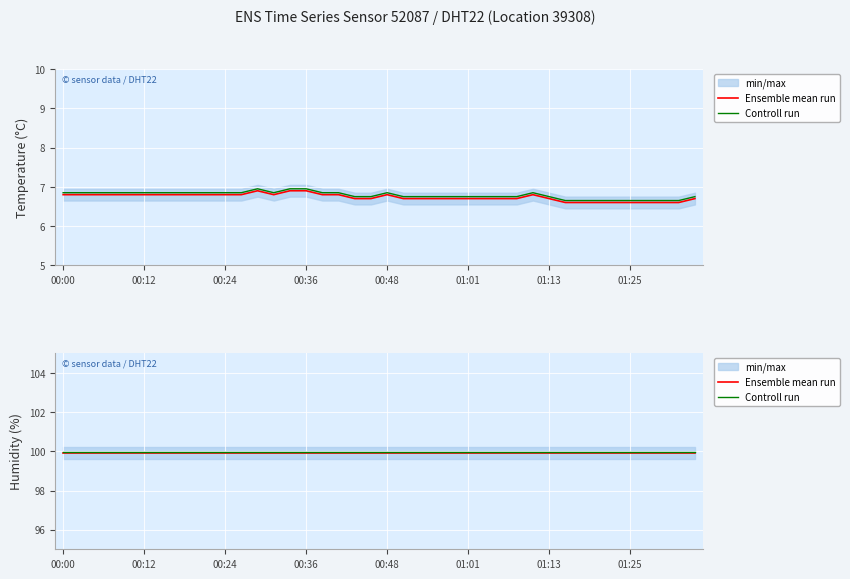

What position from the right is 12?

28